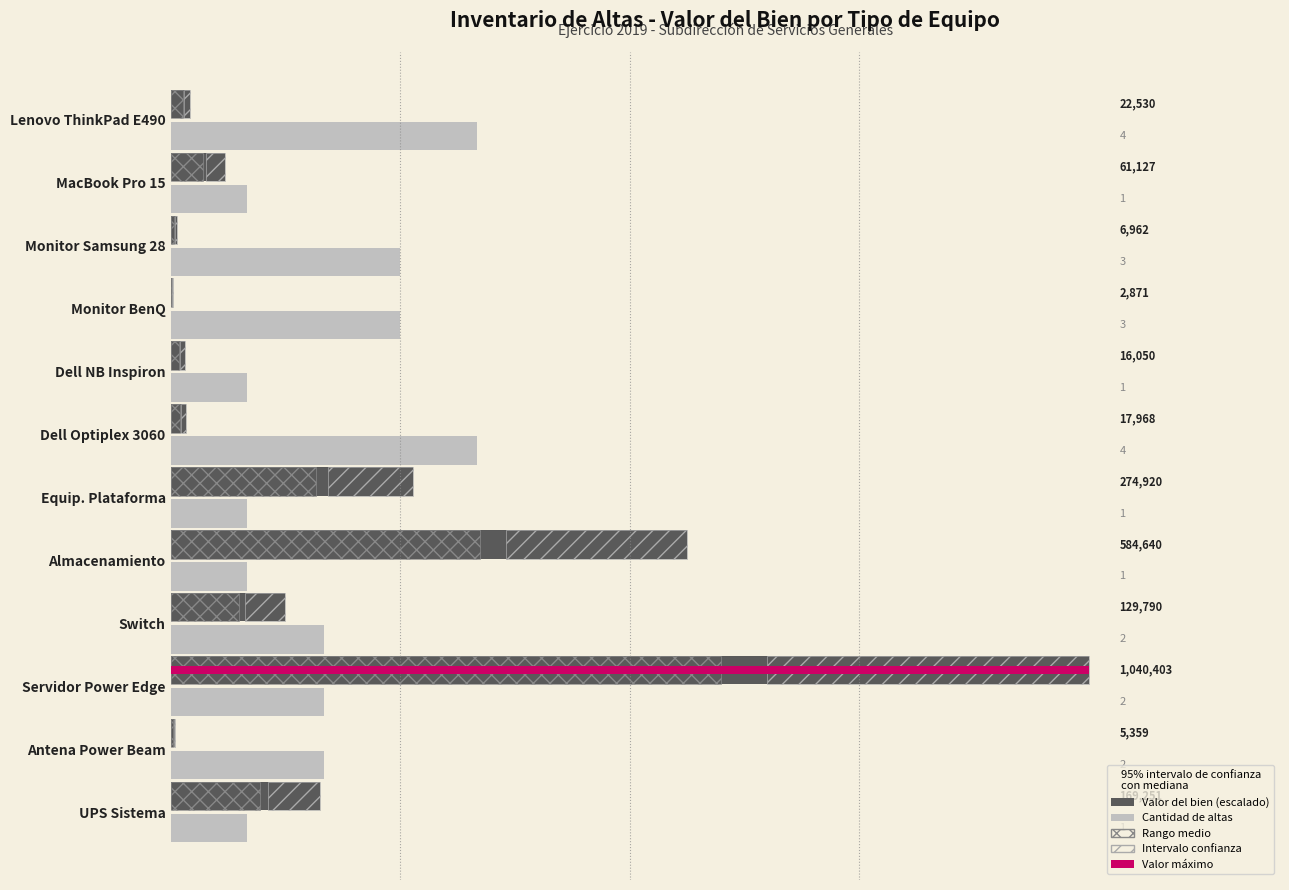

Which series has the largest range (max minus min)?

Valor del bien (escalado)